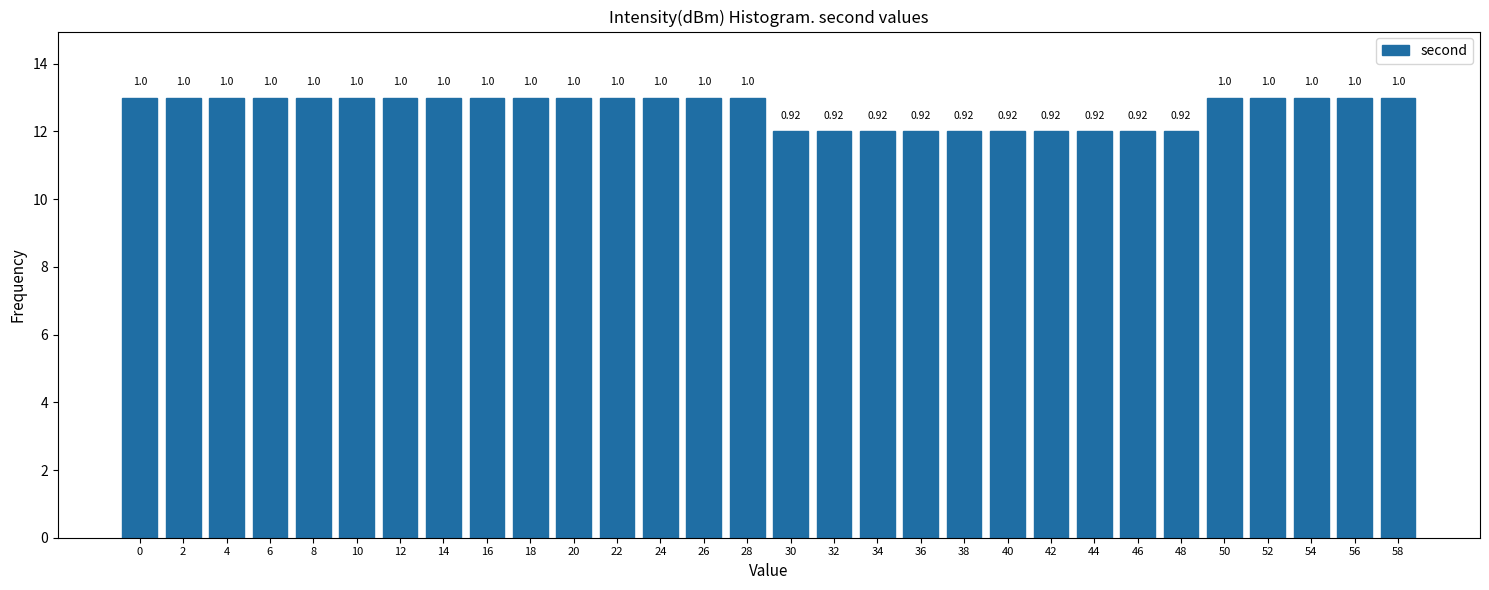

Does the chart contain any negative values?

No